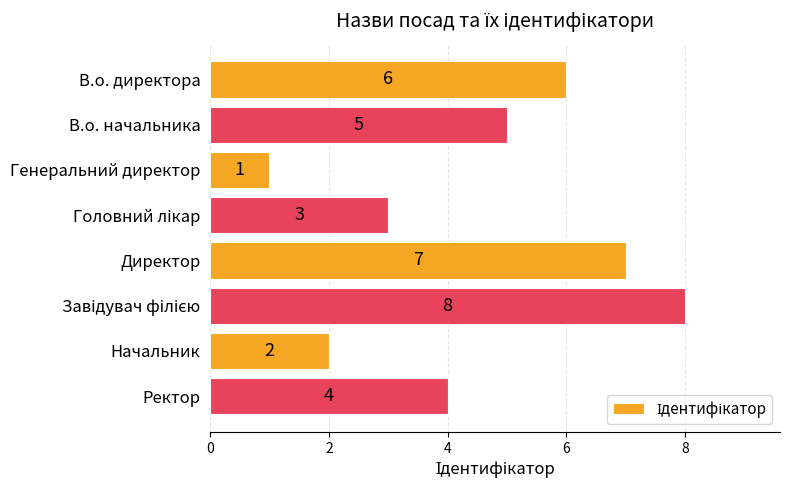

Reading top to bottom, extract all data points from this chart.

6	5	1	3	7	8	2	4